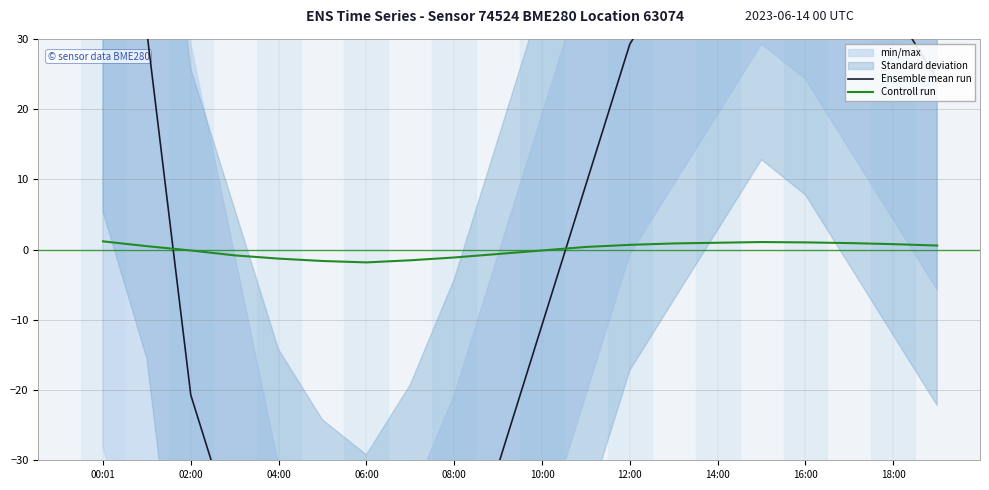

What is the difference between the maximum and minimum values in the Ensemble mean run series?

135.0